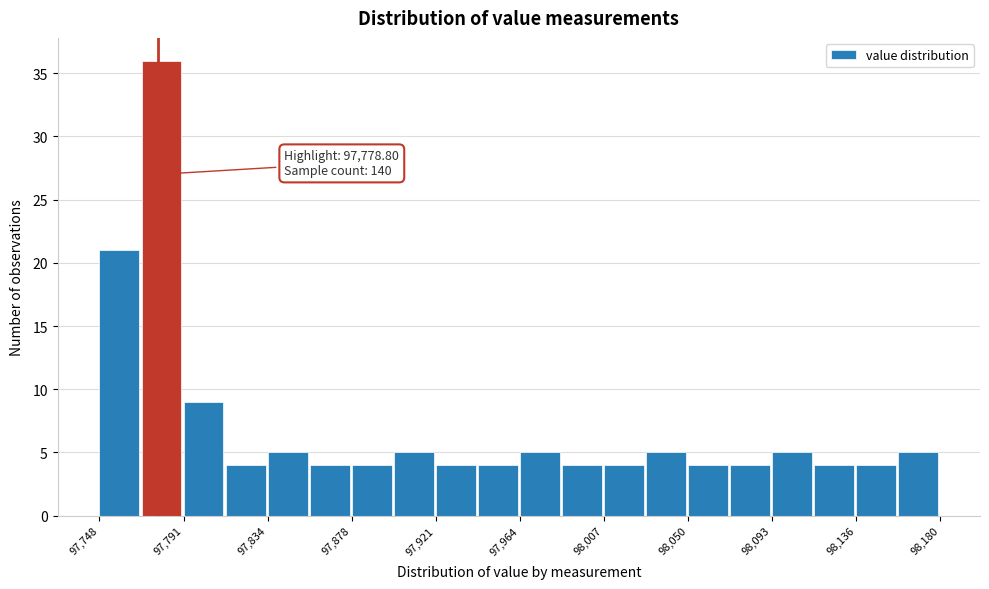

Which range on the x-axis has the tallest bar?

97770 to 97790